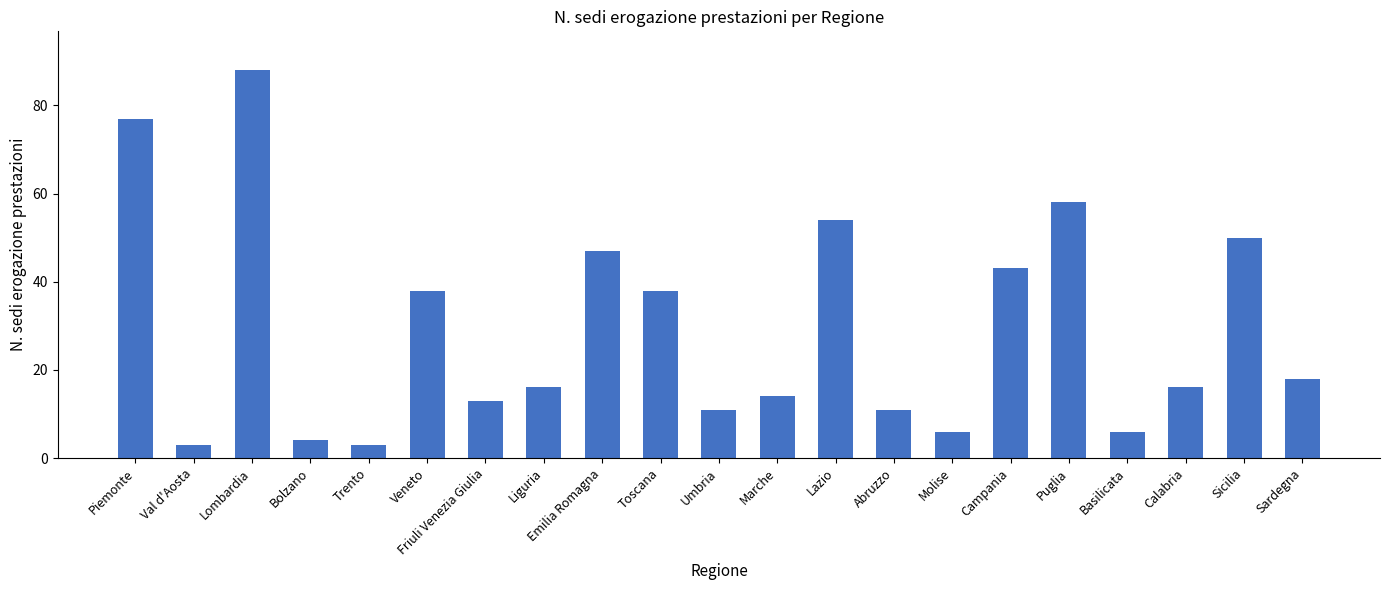

What is the maximum value shown in the chart?

88